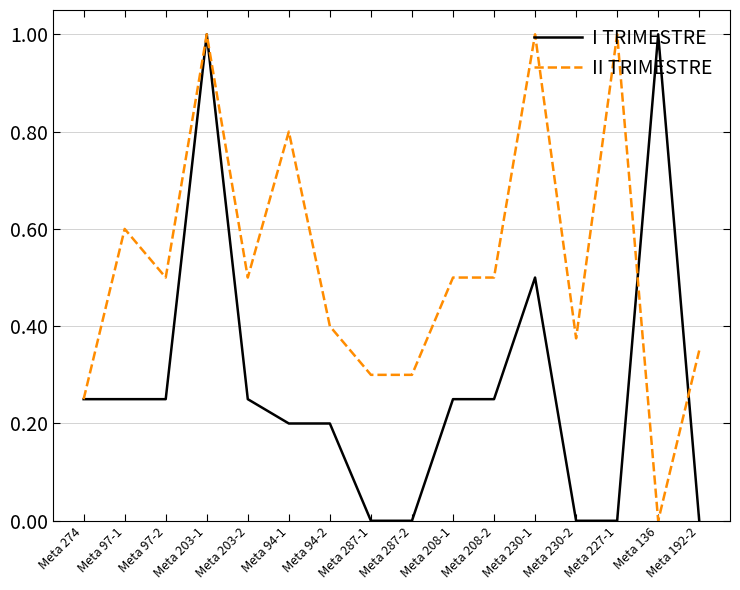

The I TRIMESTRE series shows -0.7 at Meta 287-2. True or false?

False